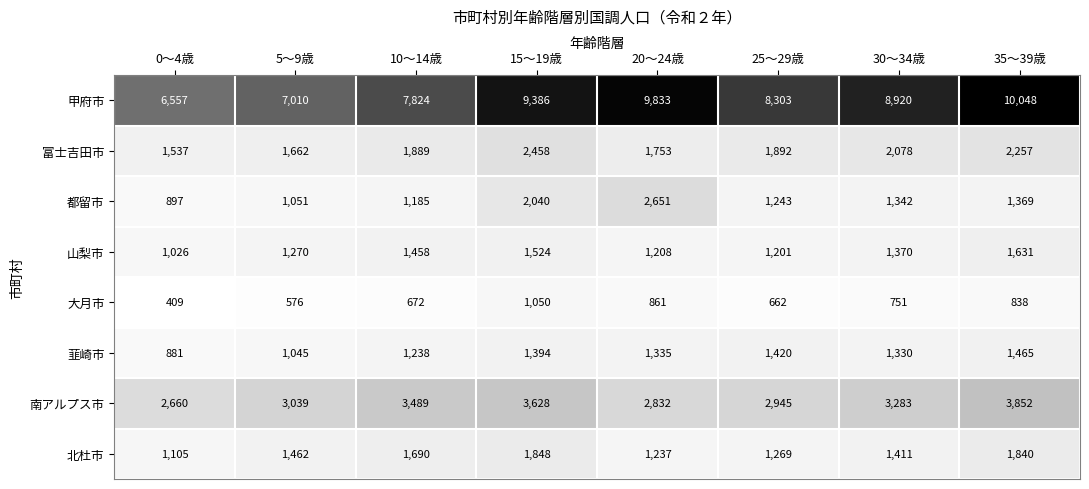

What is the spread (max minus min) of values at 5～9歳?

6434